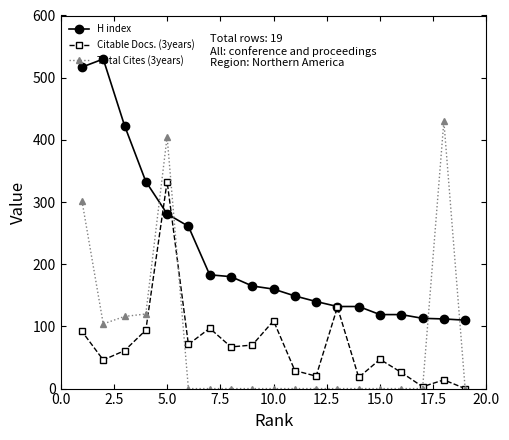

How many intersections are there between H index and Citable Docs. (3years)?

2